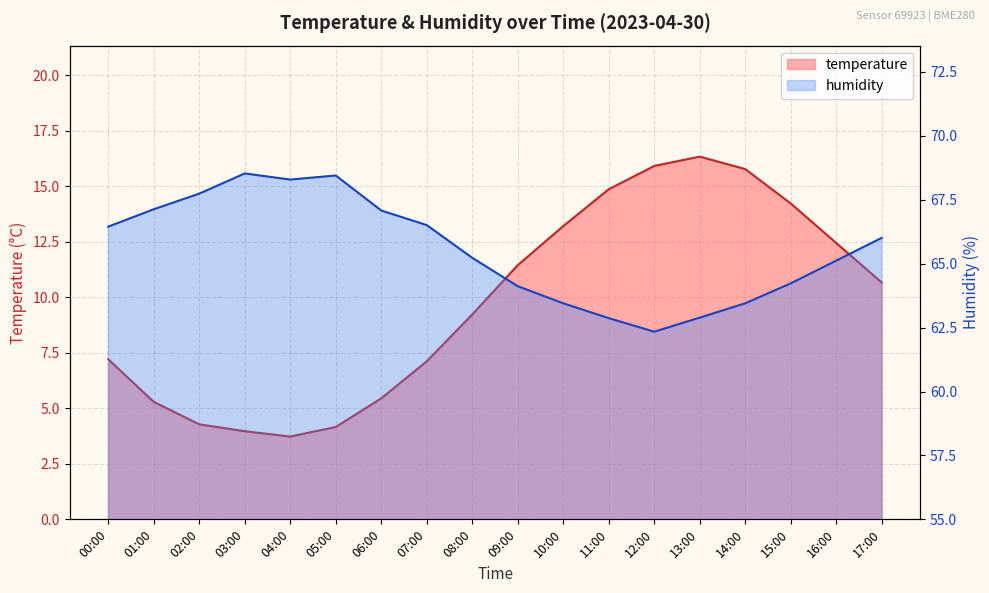

At how many categories does at least one series exceed 60?

18